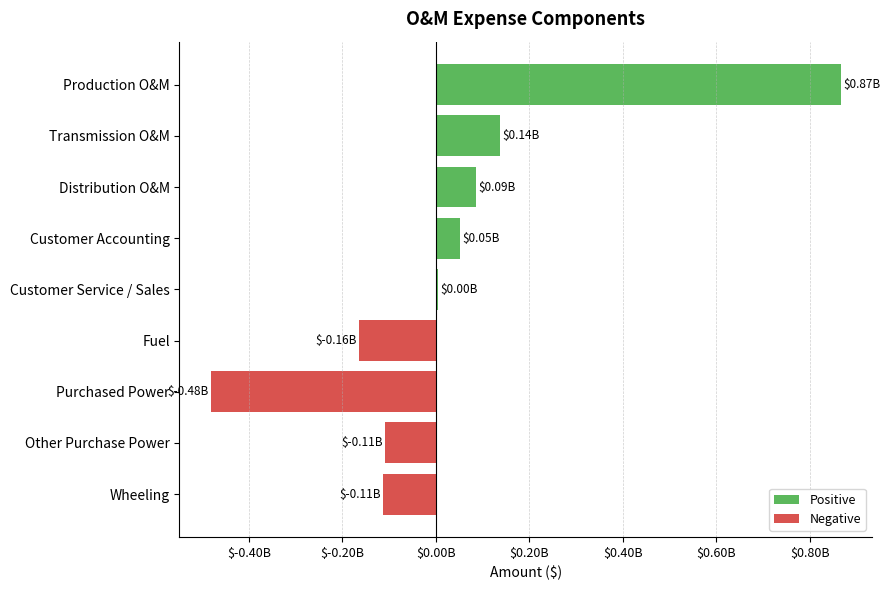

Are the bars horizontal?

Yes